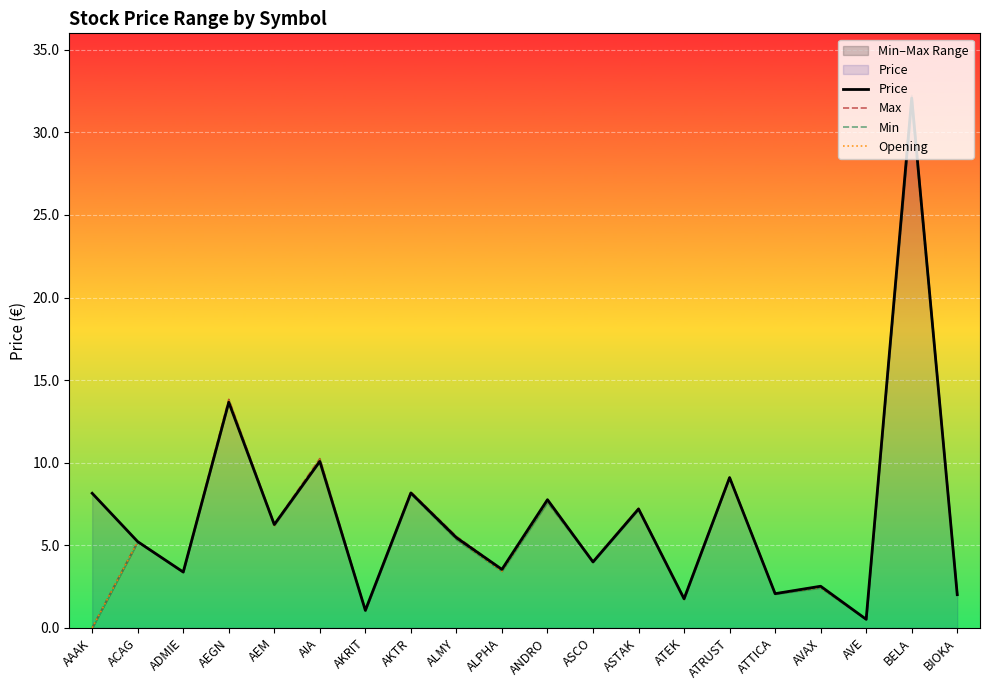

What is the difference between the Max values at AKRIT and AEGN?

12.8